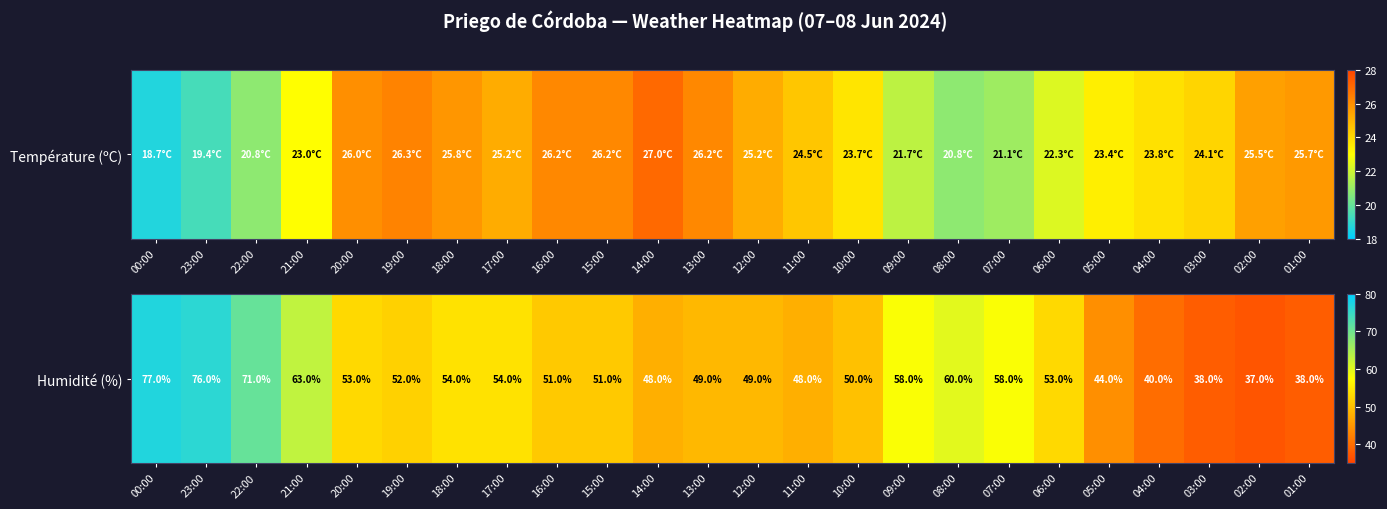

True or false: the data shows 15 at 03:00.

False